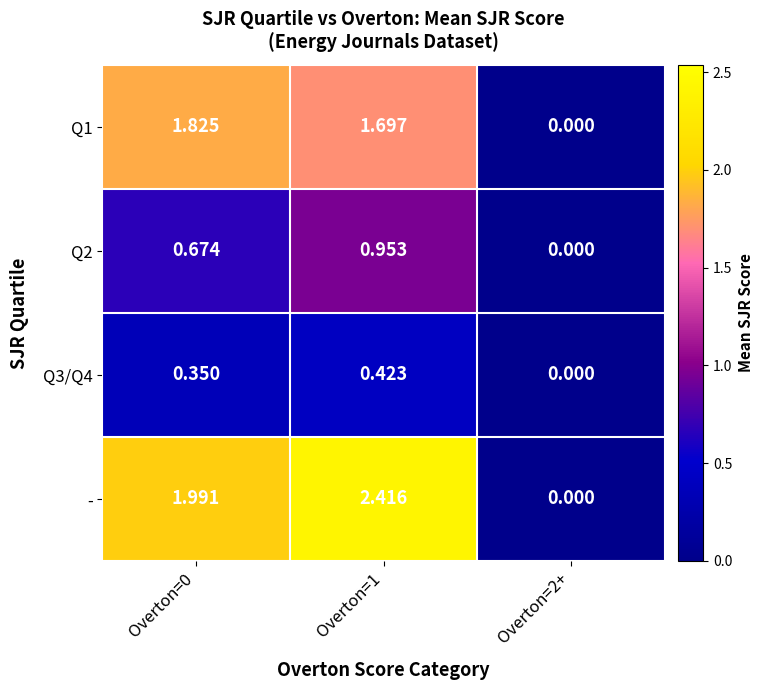

Which series has the widest spread of values?

-